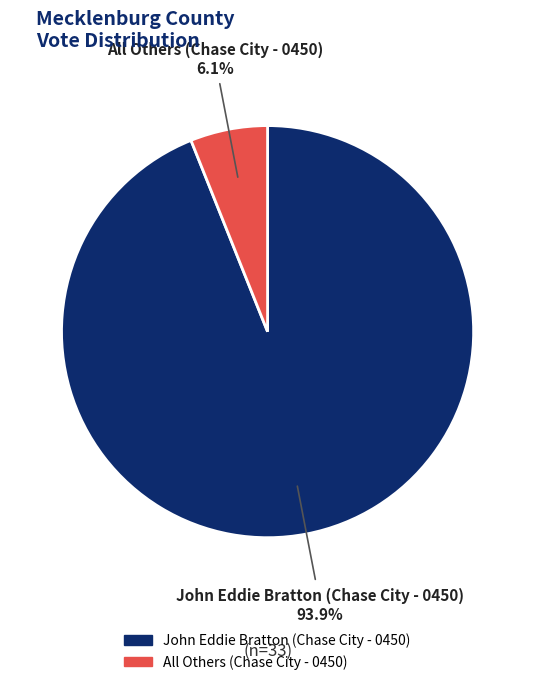

What percentage do All Others (Chase City - 0450) and John Eddie Bratton (Chase City - 0450) together represent?

100.0%